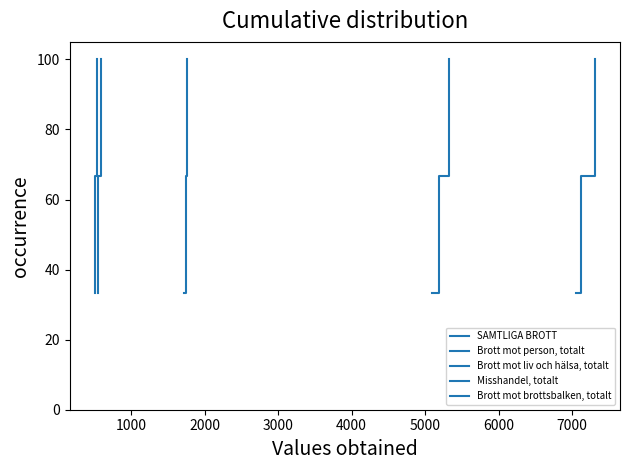

The value of Brott mot liv och hälsa, totalt at 3000 is 44.8. True or false?

False